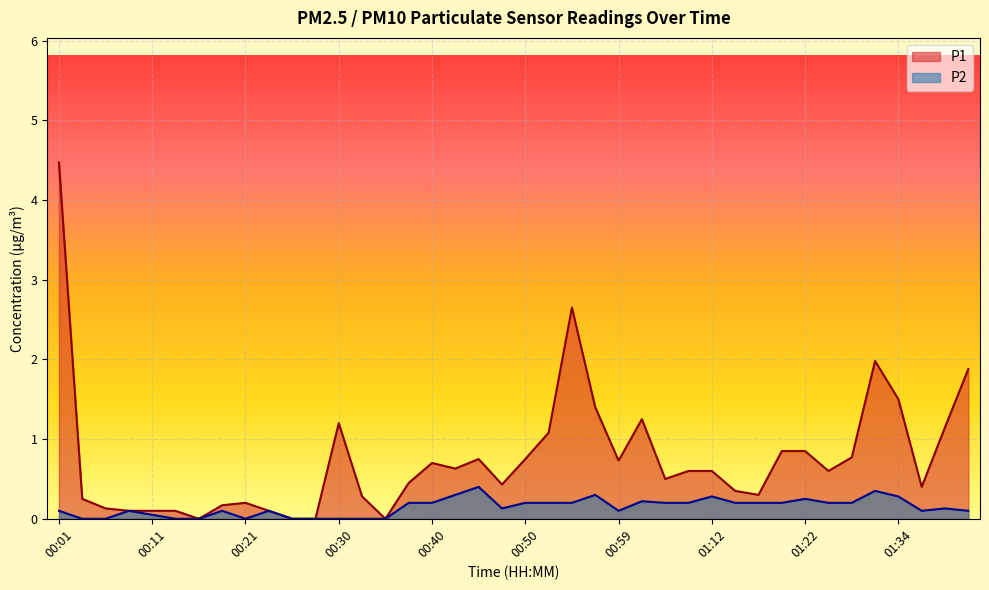

How many lines are shown in the chart?

2